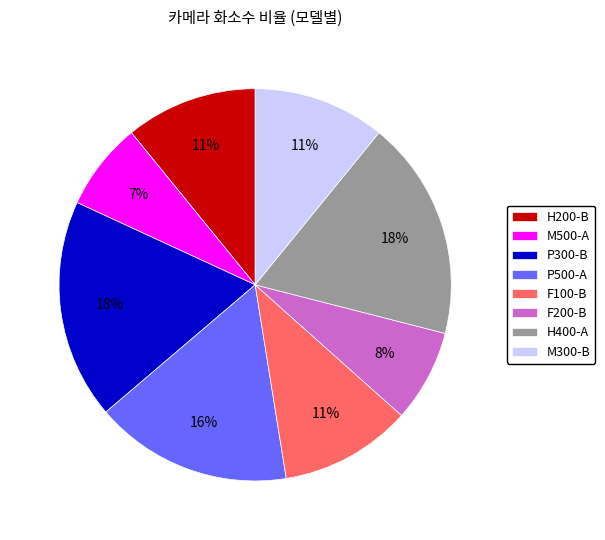

Which has a higher value, F200-B or H400-A?

H400-A